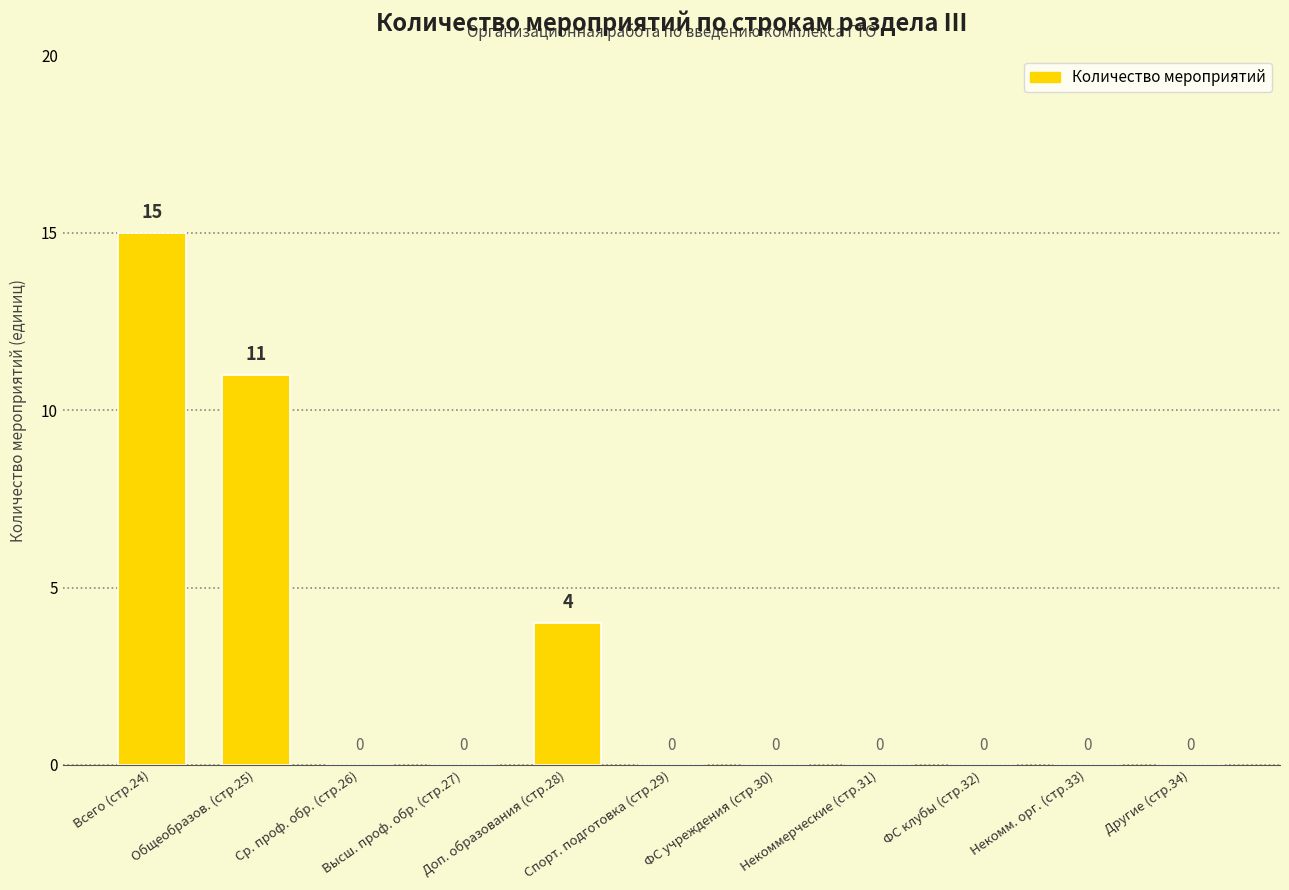

Reading left to right, what are all the values shown in this chart?

15	11	0	0	4	0	0	0	0	0	0